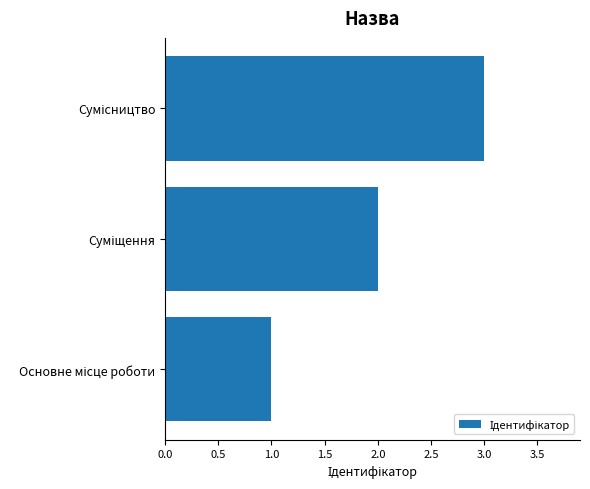

What is the maximum value shown in the chart?

3